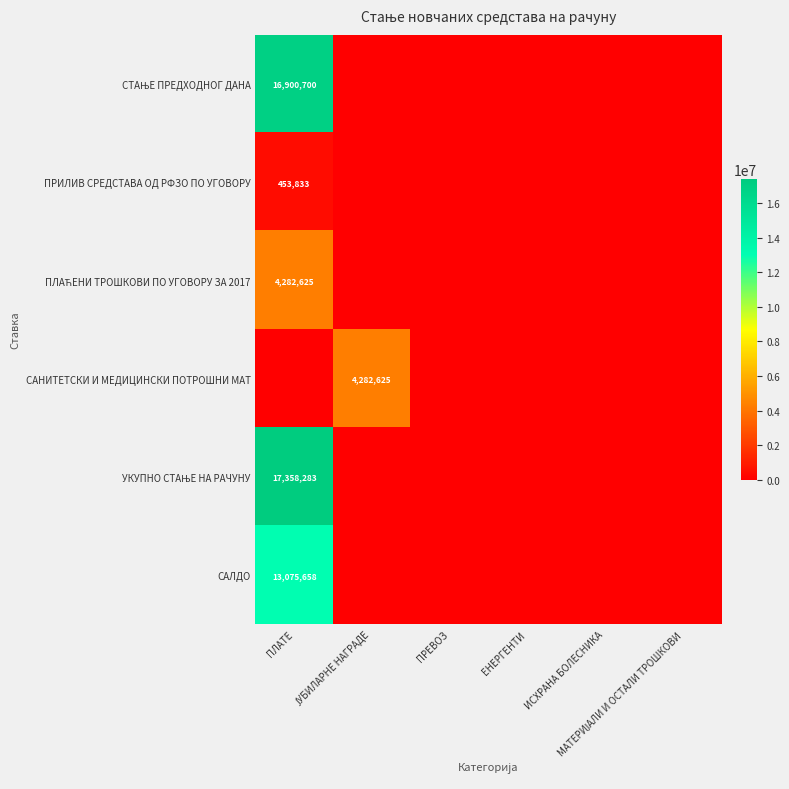

How many categories are shown in the chart?

6